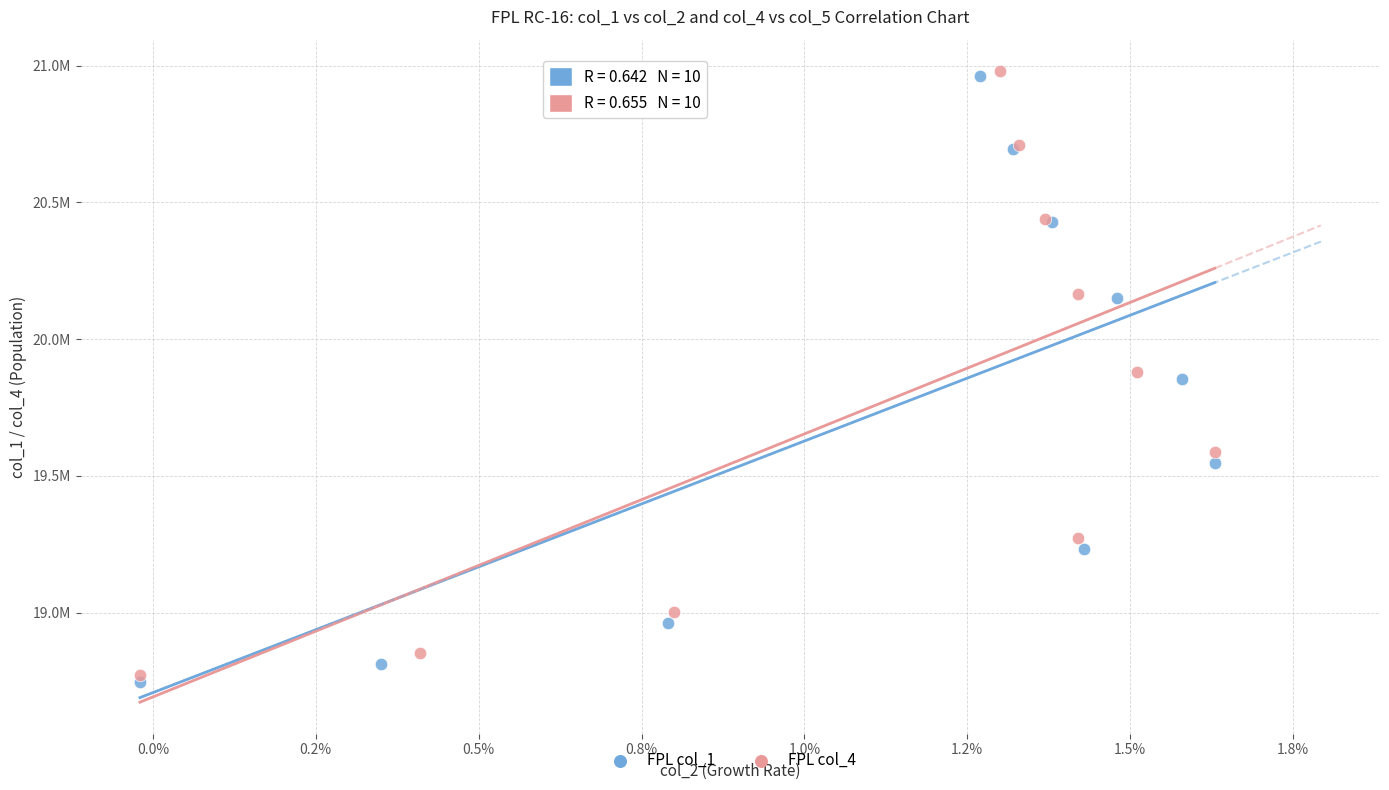

What are all the series names shown in the legend?

FPL col_1, FPL col_4